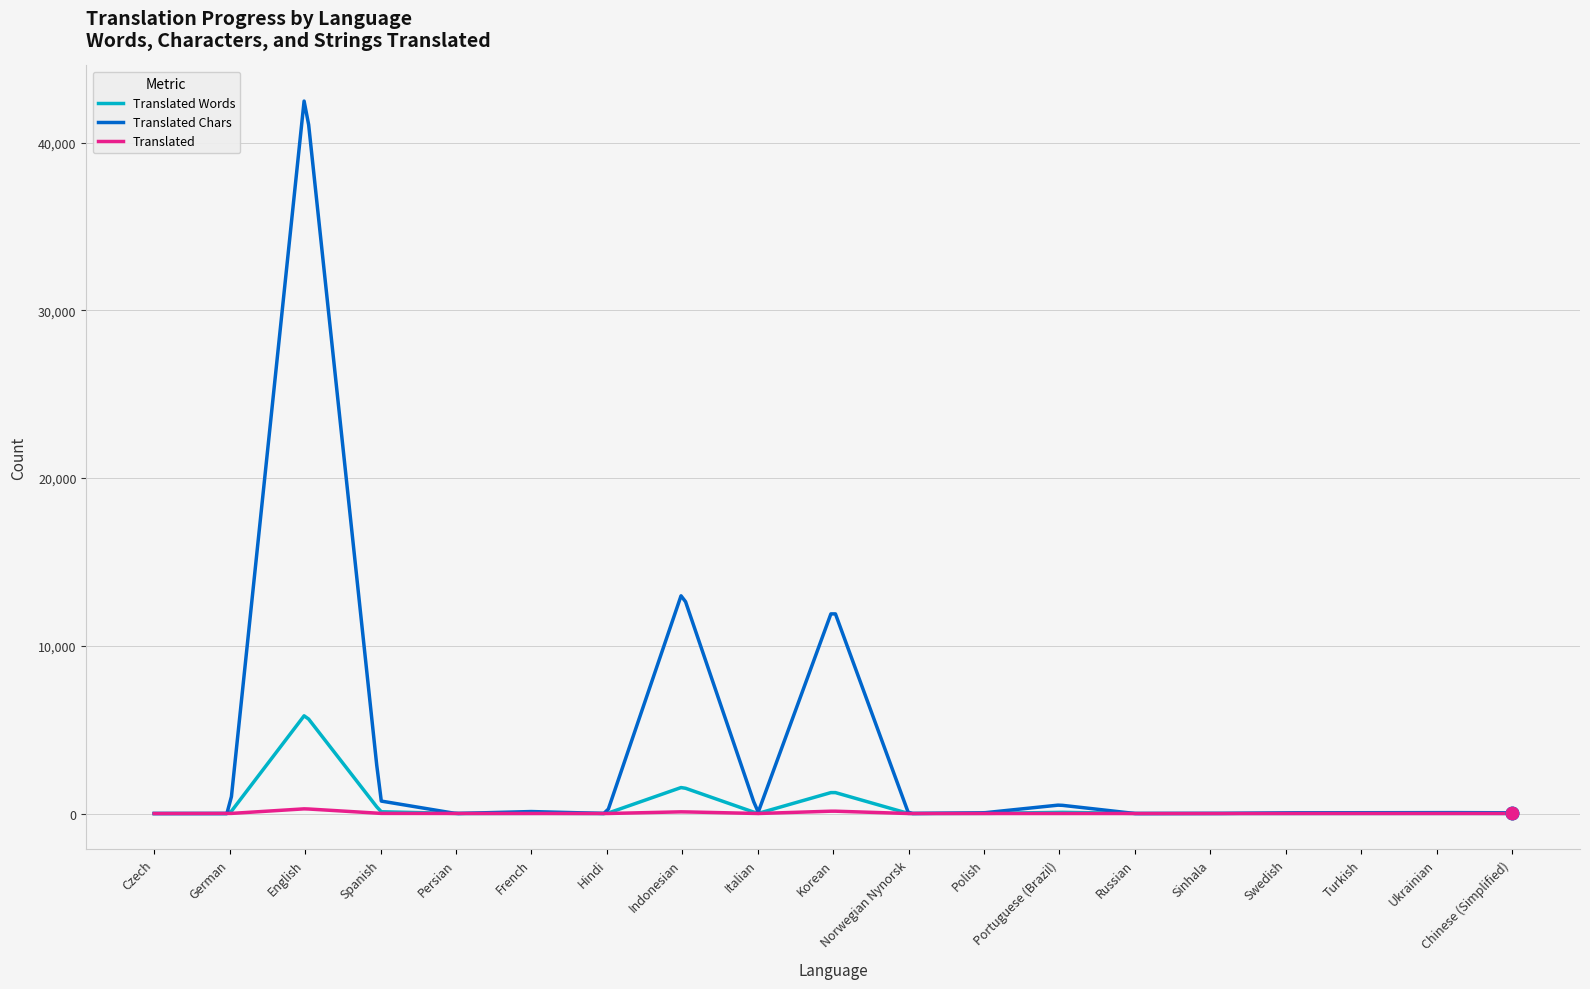

What is the maximum value shown in the chart?

42484.9